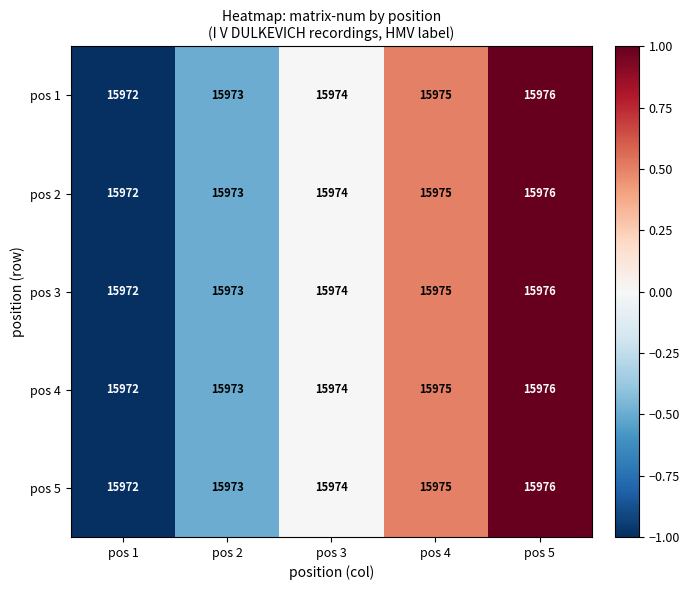

What is the maximum value shown in the chart?

15976